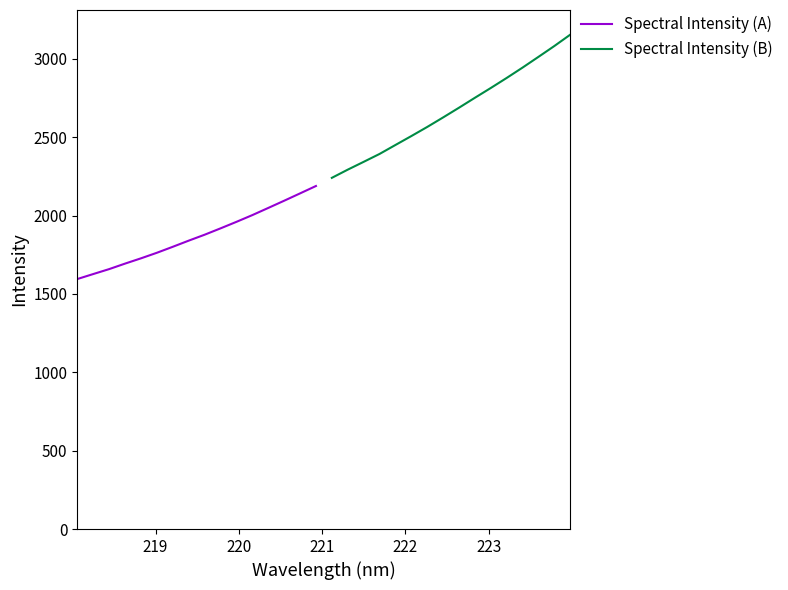

What is the maximum value for Spectral Intensity (A)?

2189.0